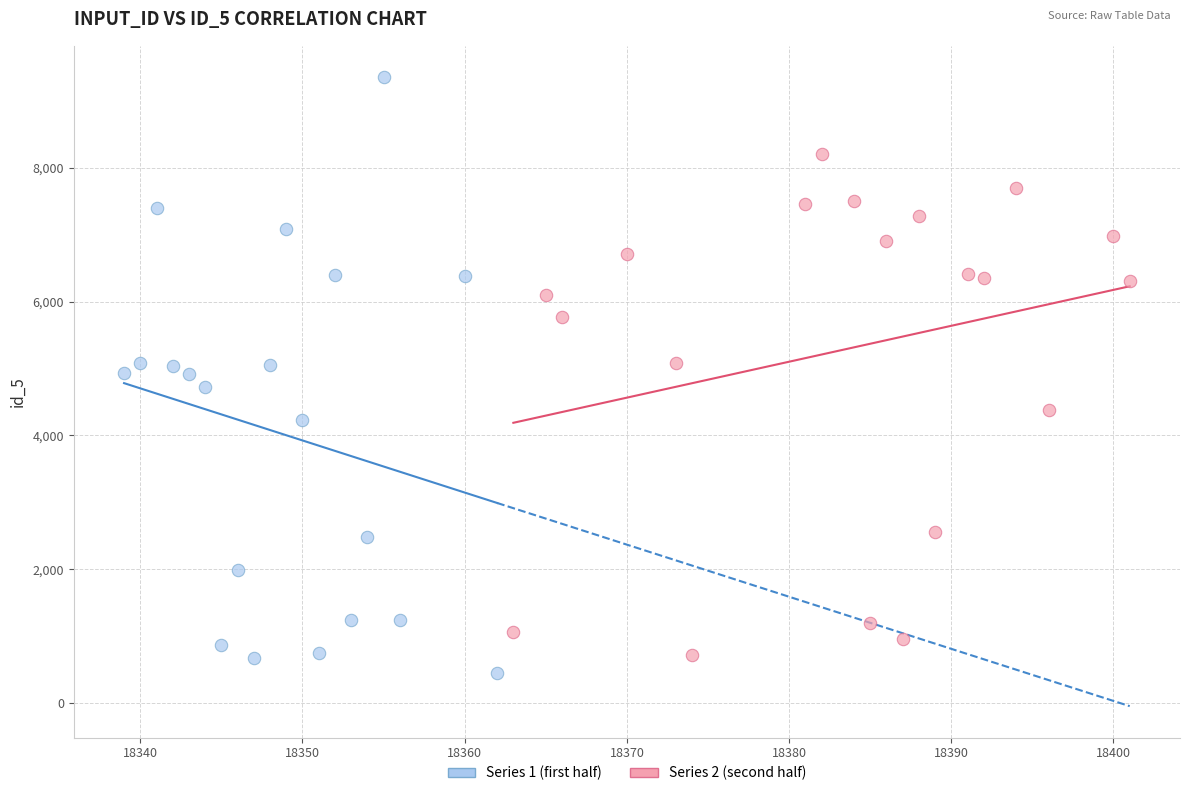

Which series reaches the maximum Y coordinate?

Series 1 (first half)